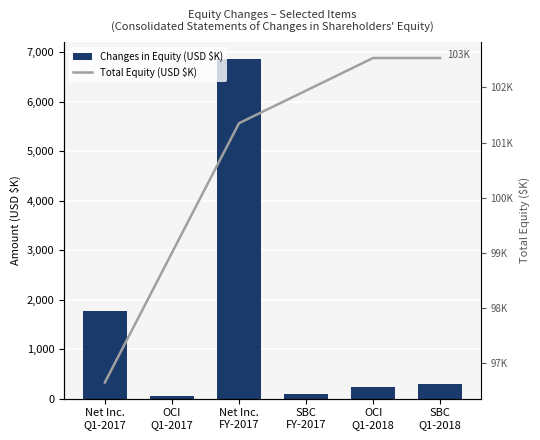

List the series in order of their peak value, lowest first.

Changes in Equity (USD $K), Total Equity (USD $K)